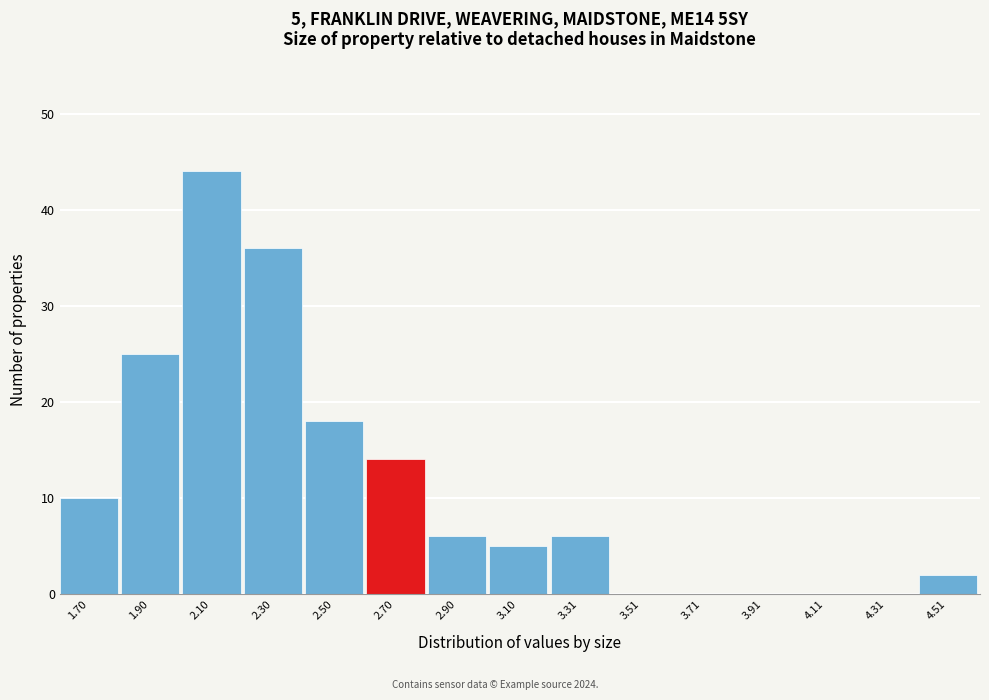

Reading left to right, extract all data points from this chart.

1.70=10	1.90=25	2.10=44	2.30=36	2.50=18	2.70=14	2.90=6	3.10=5	3.31=6	3.51=0	3.71=0	3.91=0	4.11=0	4.31=0	4.51=2